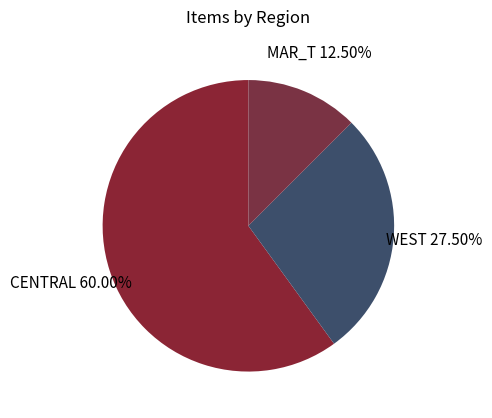

How many slices are in this pie chart?

3